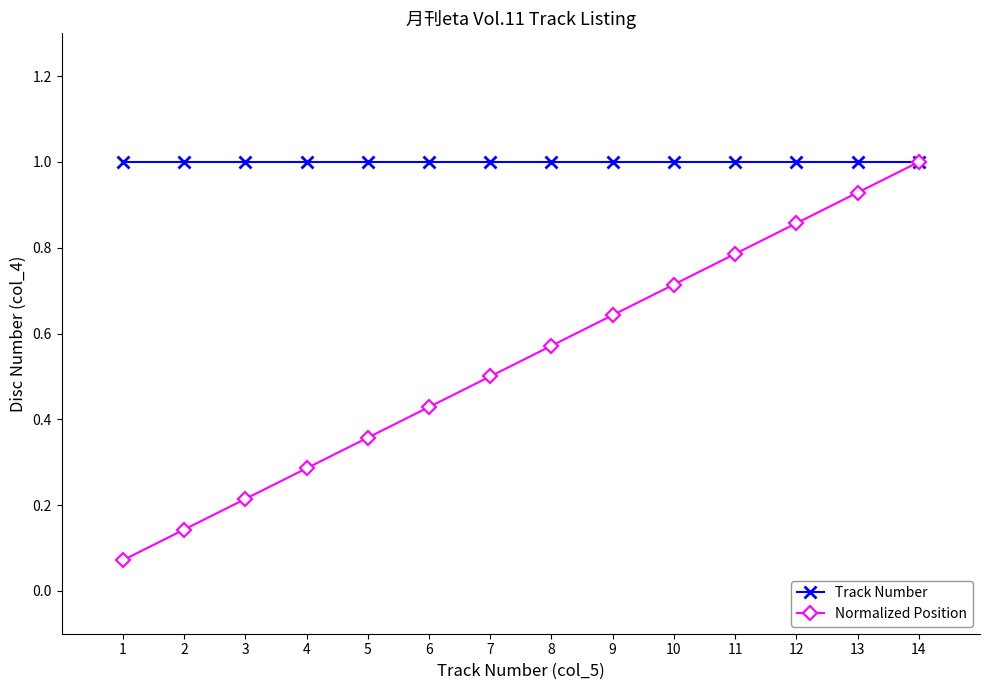

Rank the series at 5 from highest to lowest value.

Track Number, Normalized Position